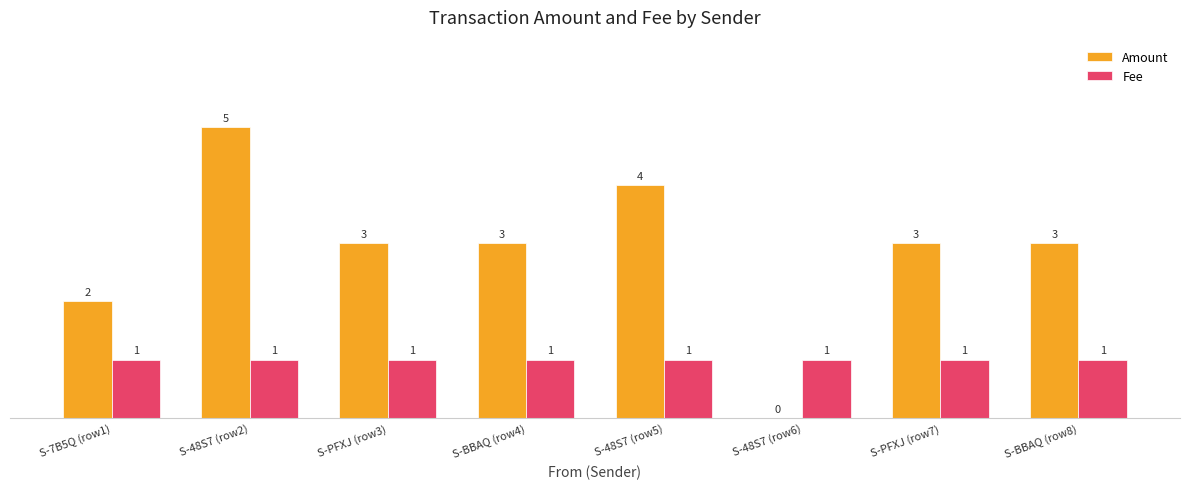

Which series has the widest spread of values?

Amount